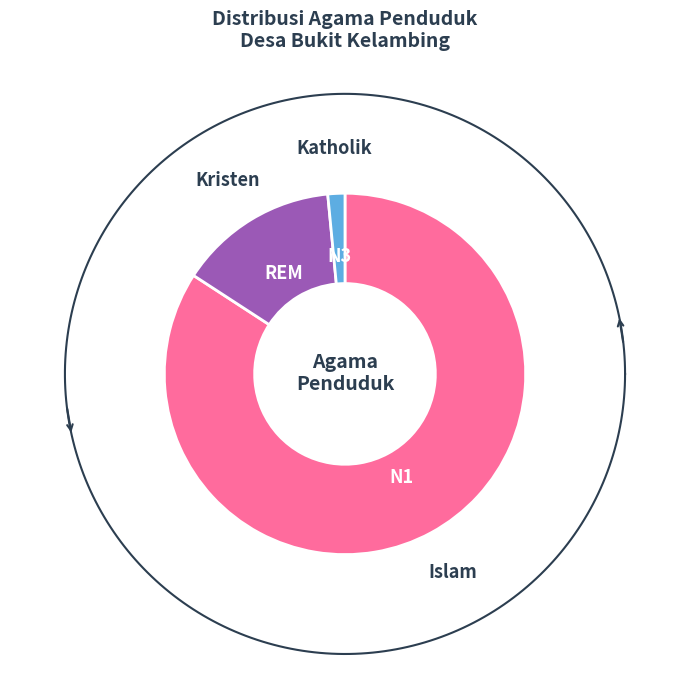

To the nearest percent, what portion does Katholik represent?

2%